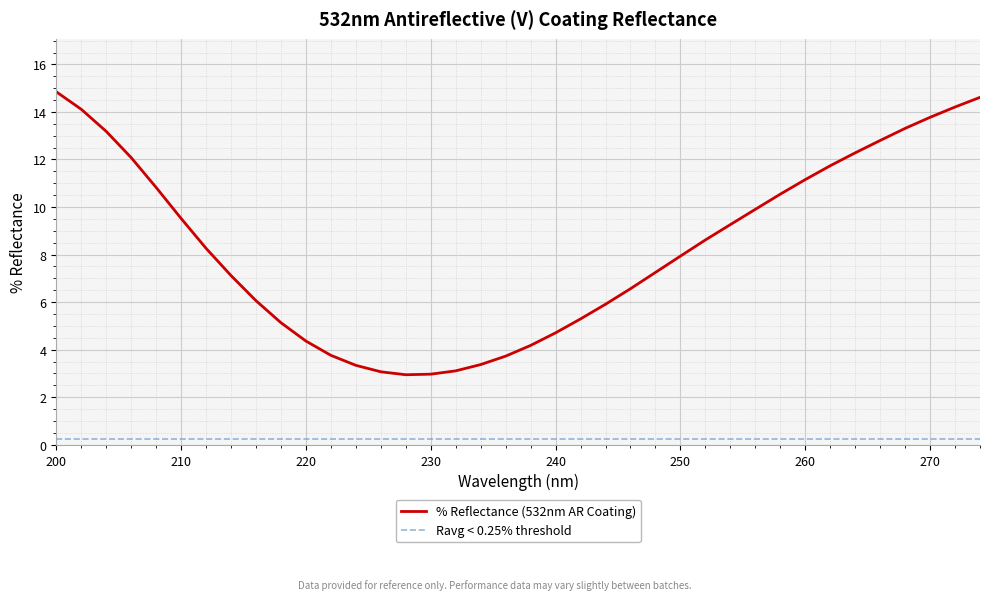

Reading left to right, list all the values displayed in this chart.

200=14.8	202=14.1	204=13.2	206=12.1	208=10.8	210=9.5	212=8.3	214=7.1	216=6.1	218=5.1	220=4.4	222=3.8	224=3.3	226=3.1	228=2.9	230=3.0	232=3.1	234=3.4	236=3.7	238=4.2	240=4.7	242=5.3	244=5.9	246=6.6	248=7.3	250=7.9	252=8.6	254=9.3	256=9.9	258=10.5	260=11.2	262=11.7	264=12.3	266=12.8	268=13.3	270=13.8	272=14.2	274=14.6